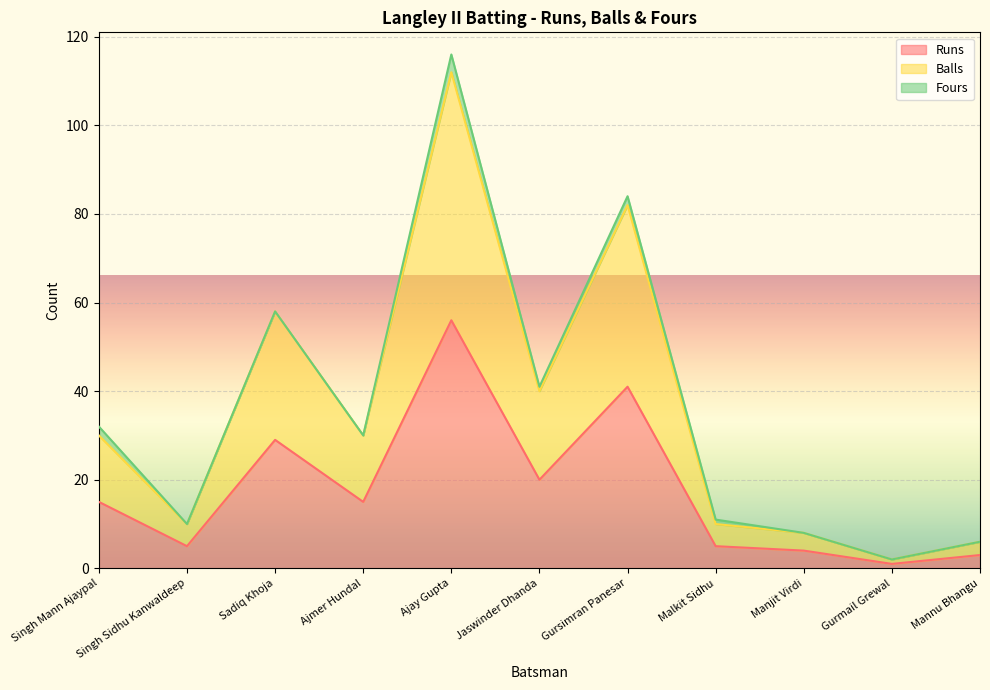

Does the chart display data point markers on the line(s)?

No